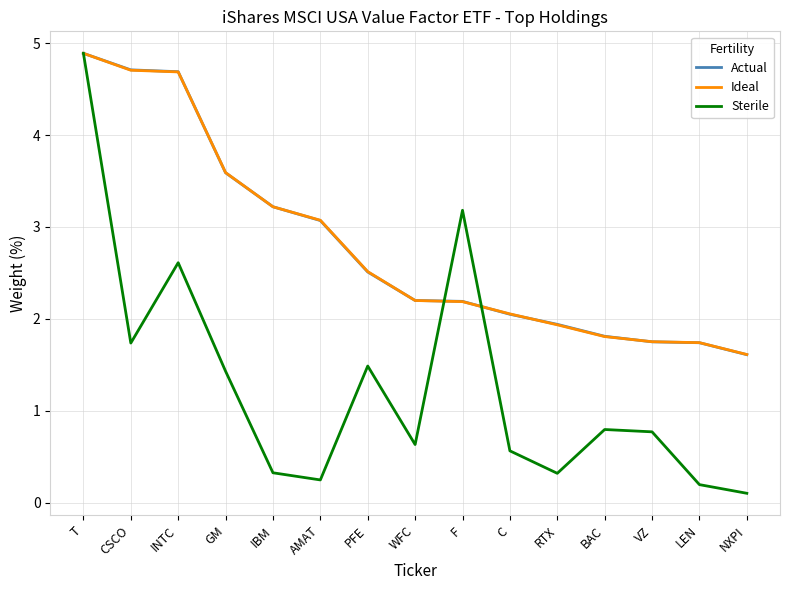

The value of Actual at BAC is 1.8. True or false?

True